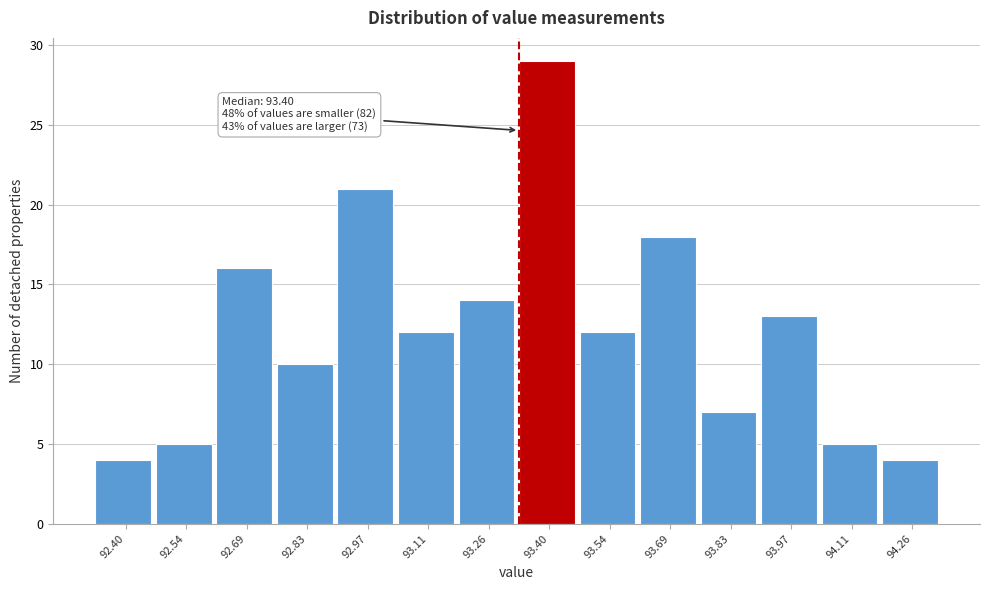

Reading left to right, extract all data points from this chart.

4	5	16	10	21	12	14	29	12	18	7	13	5	4